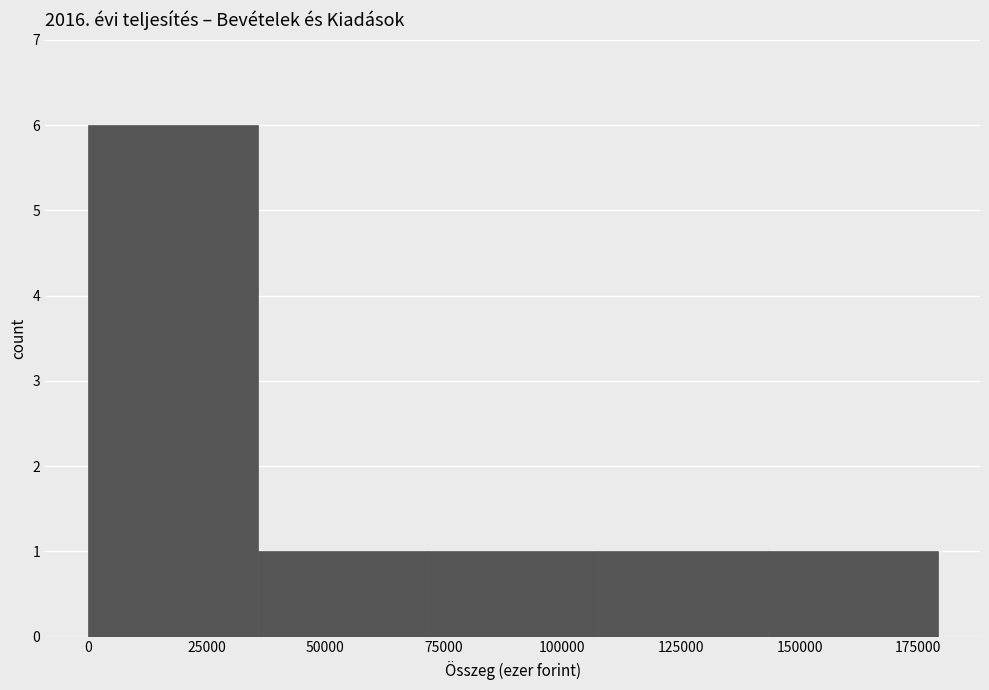

Reading left to right, transcribe this chart: for each bar, give the range it covers on the x-axis and its height. Neither the bar edges nor the heights are printed on the chart, so give them approximately, as read against the axes.

0 to 35000: 6
35000 to 70000: 1
70000 to 105000: 1
105000 to 145000: 1
145000 to 180000: 1